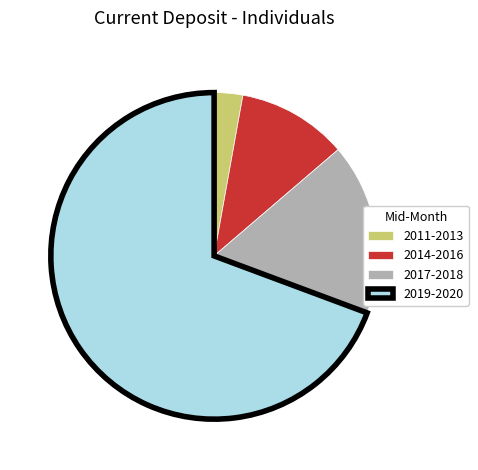

Between 2017-2018 and 2019-2020, which is larger?

2019-2020